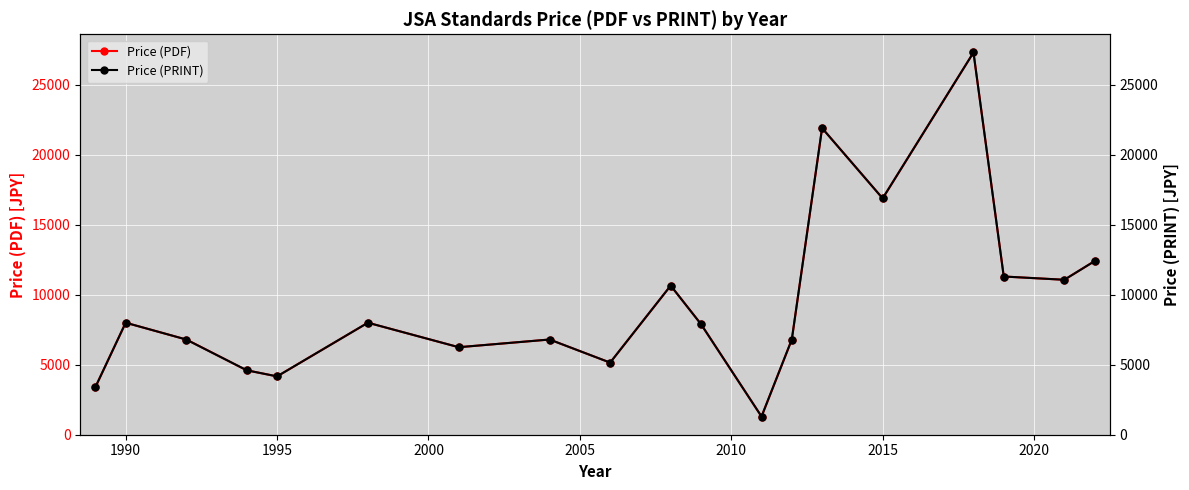

True or false: Price (PDF) has more than 2 points higher than both neighbors.

True